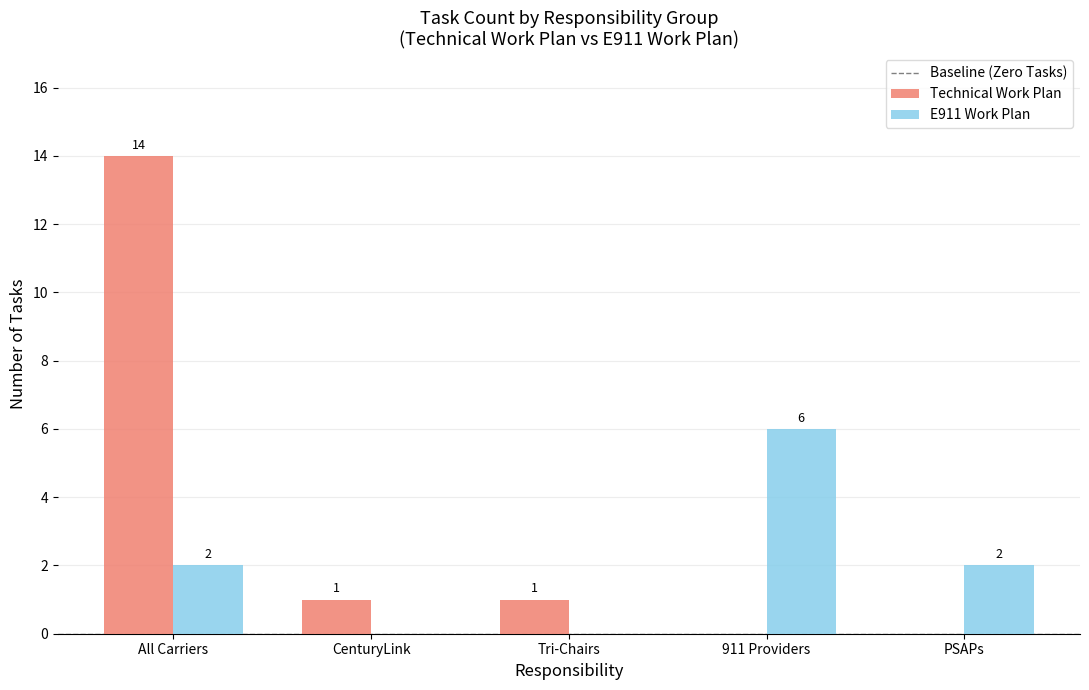

At which category is the sum across all series the highest?

All Carriers